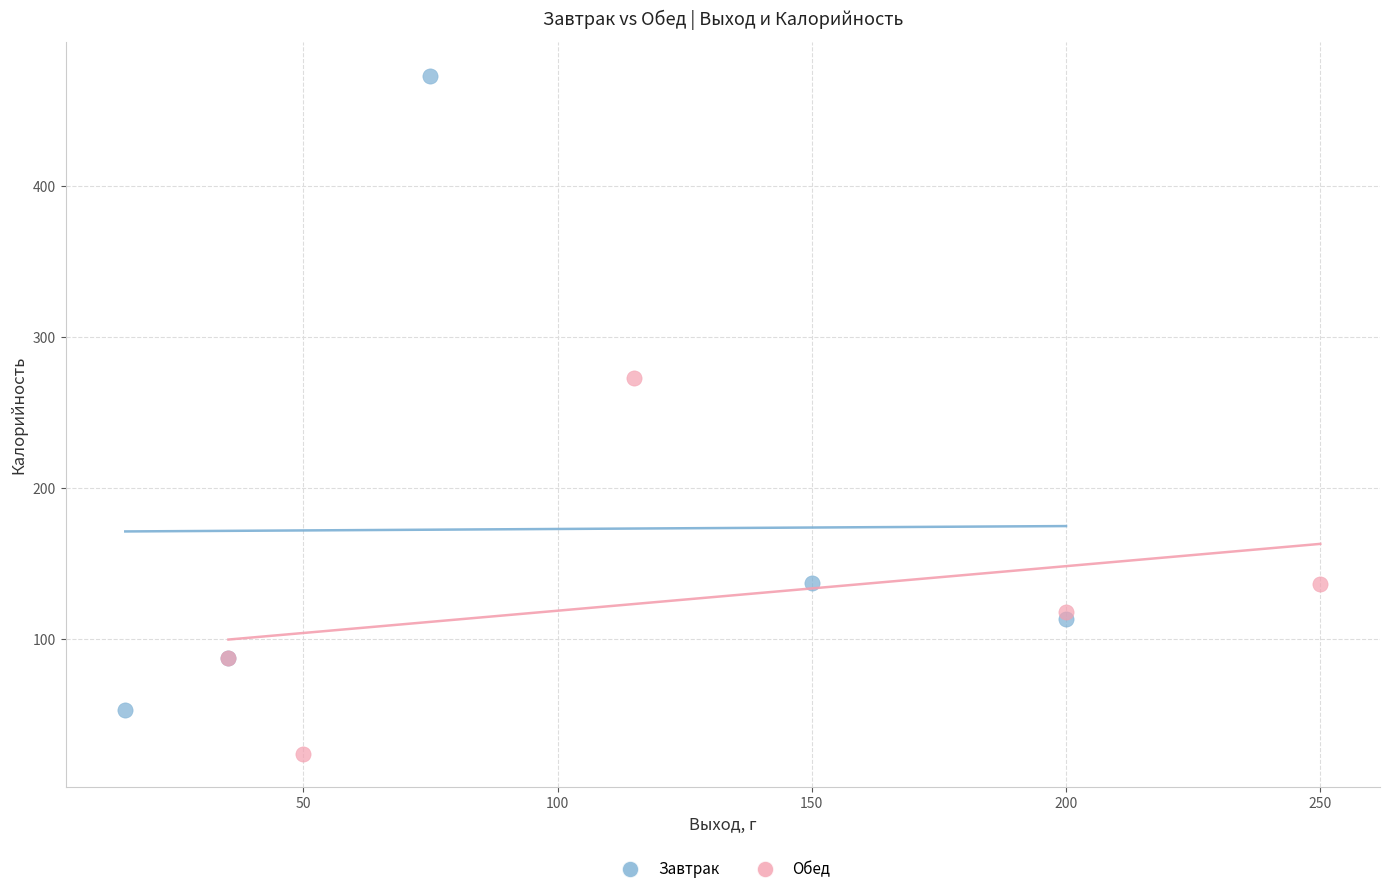

Which series has the widest spread of Y values?

Завтрак